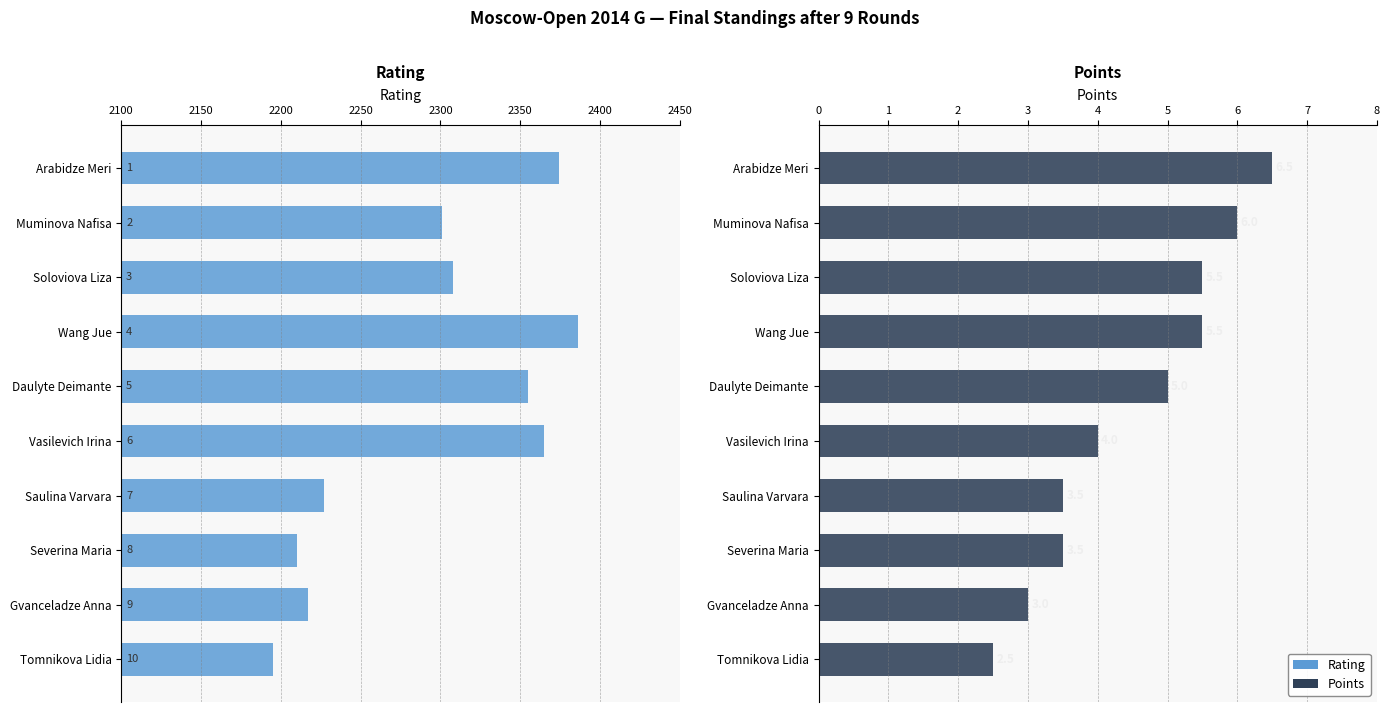

Which series changed the most between Wang Jue and Daulyte Deimante?

Rating